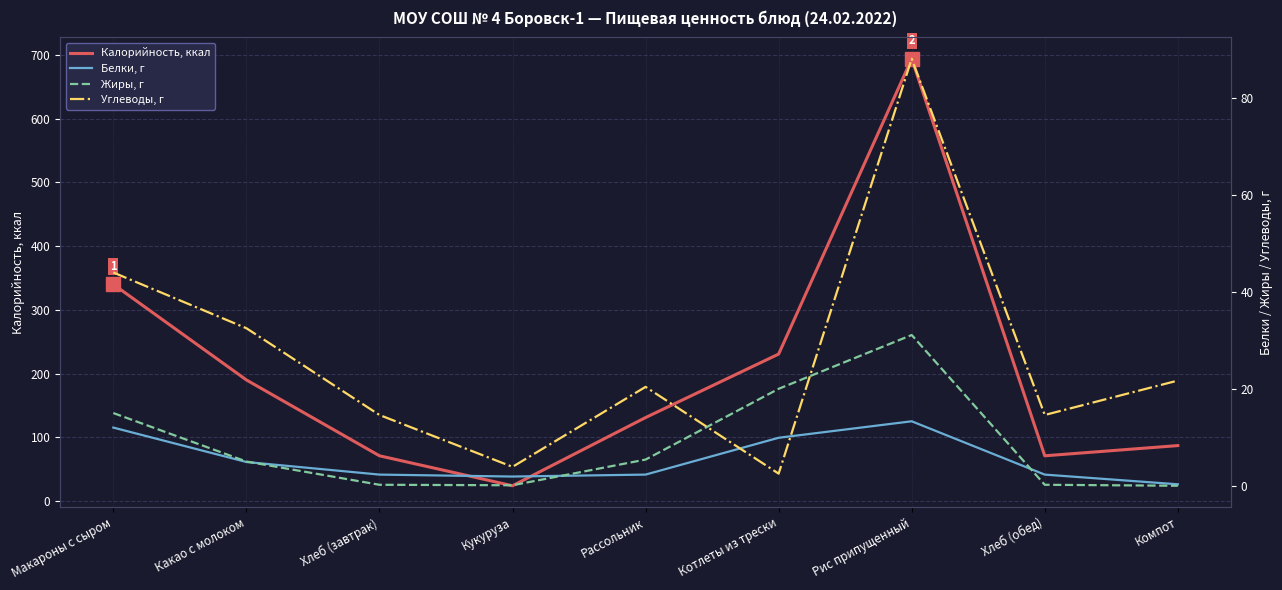

What is the greatest value displayed?

693.9